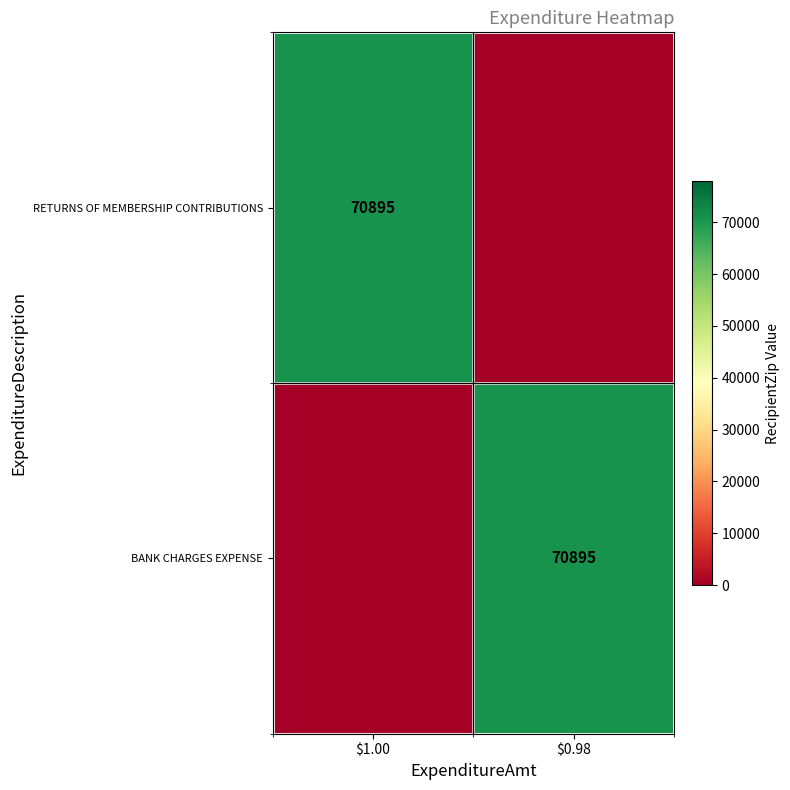

True or false: BANK CHARGES EXPENSE has a value of 70895 at $0.98.

True